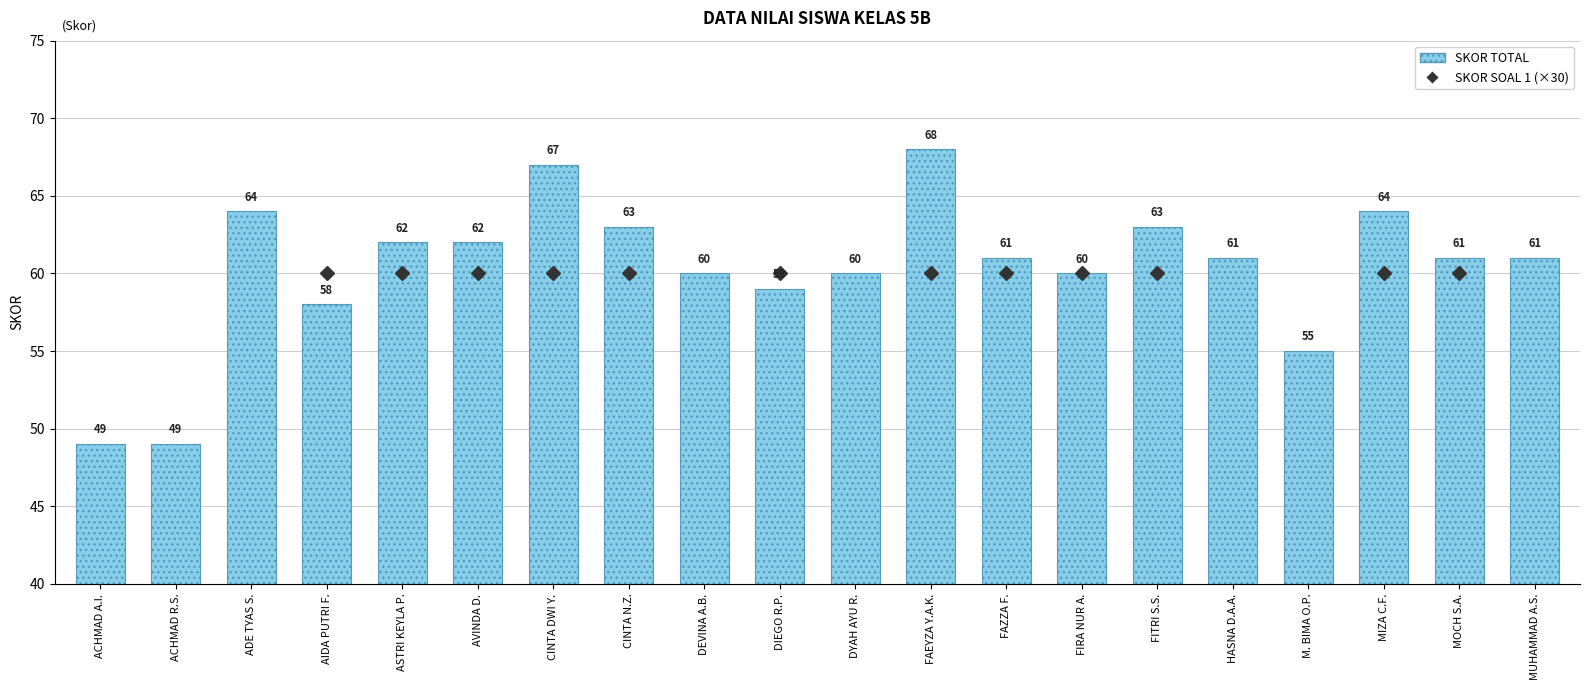

What is the average value of the SKOR TOTAL series?

60